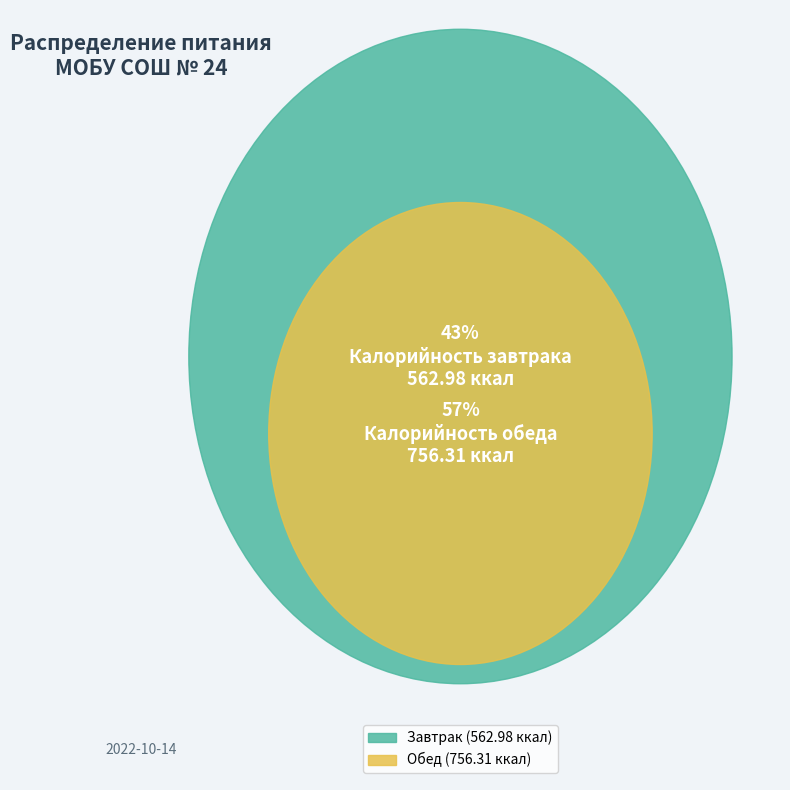

Is it true that Завтрак is 56% of the pie?

False